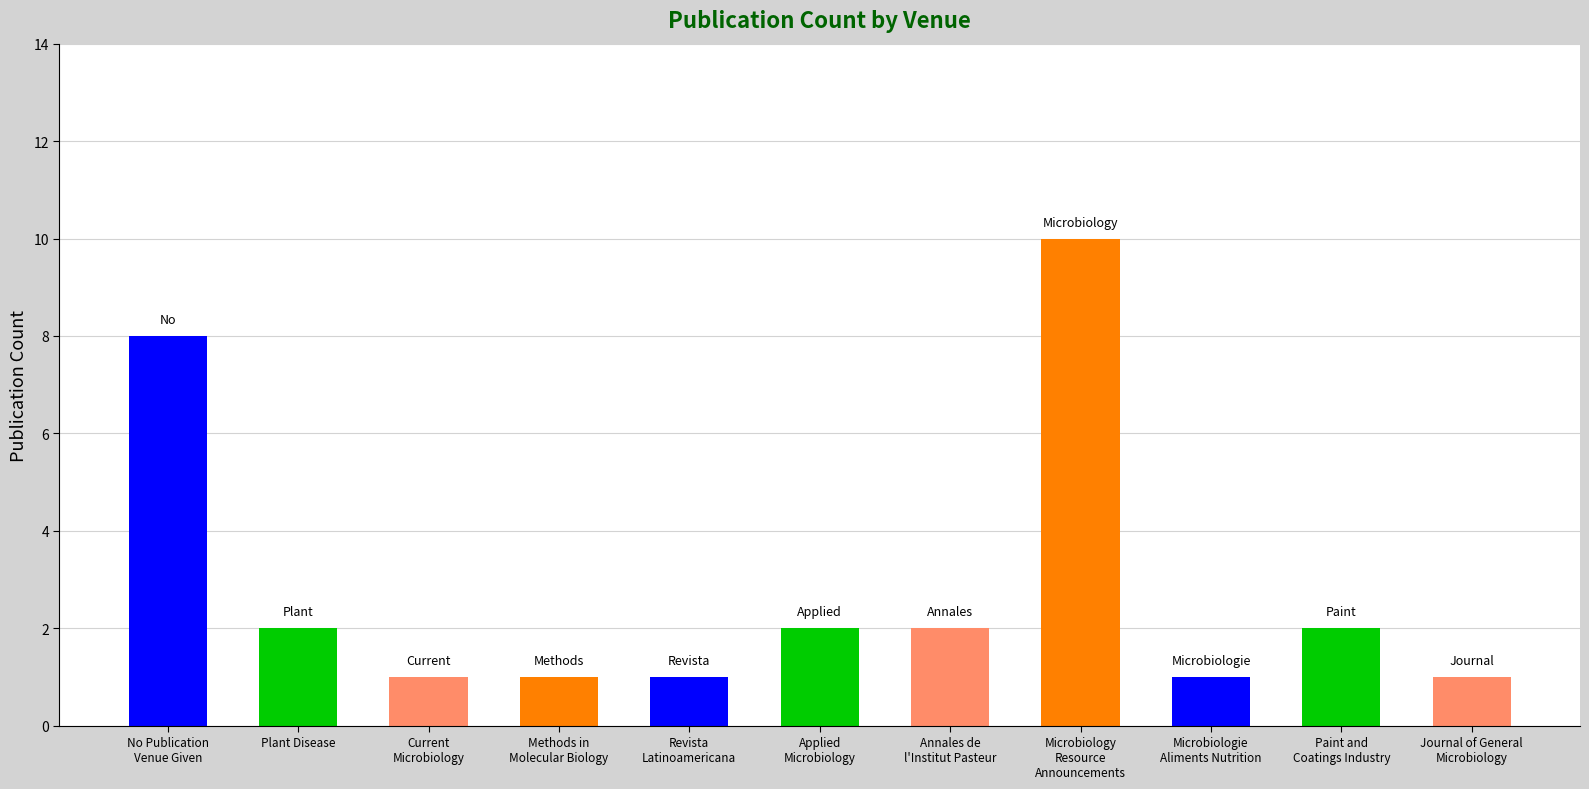

What is the maximum value shown in the chart?

10